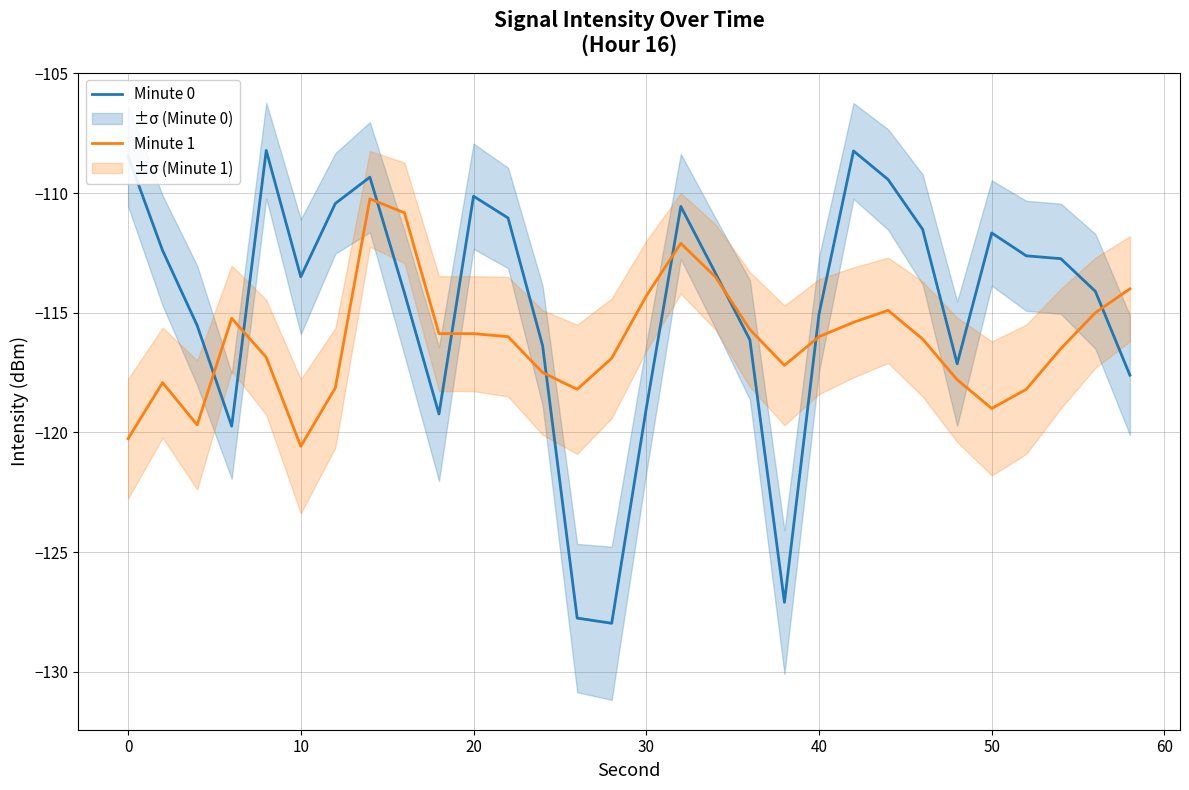

Is it true that Minute 0 equals -111.7 at 50?

True